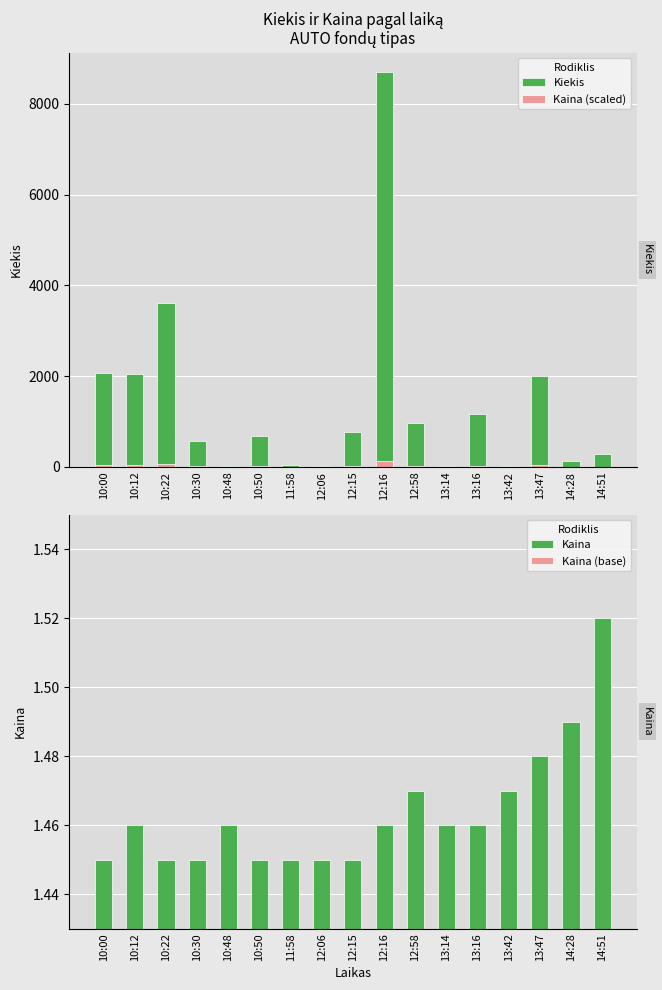

Count the number of categories in the chart.

17